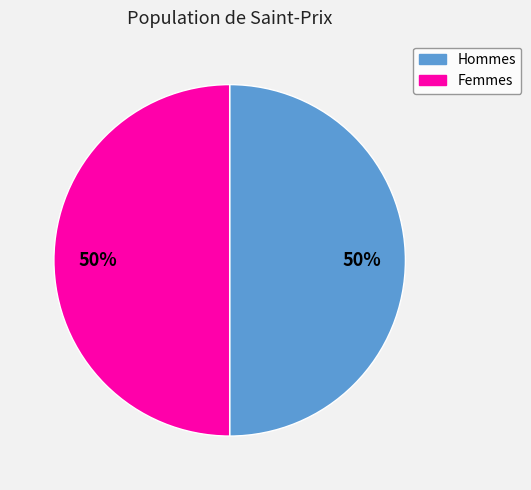

To the nearest percent, what is the average slice percentage?

50%